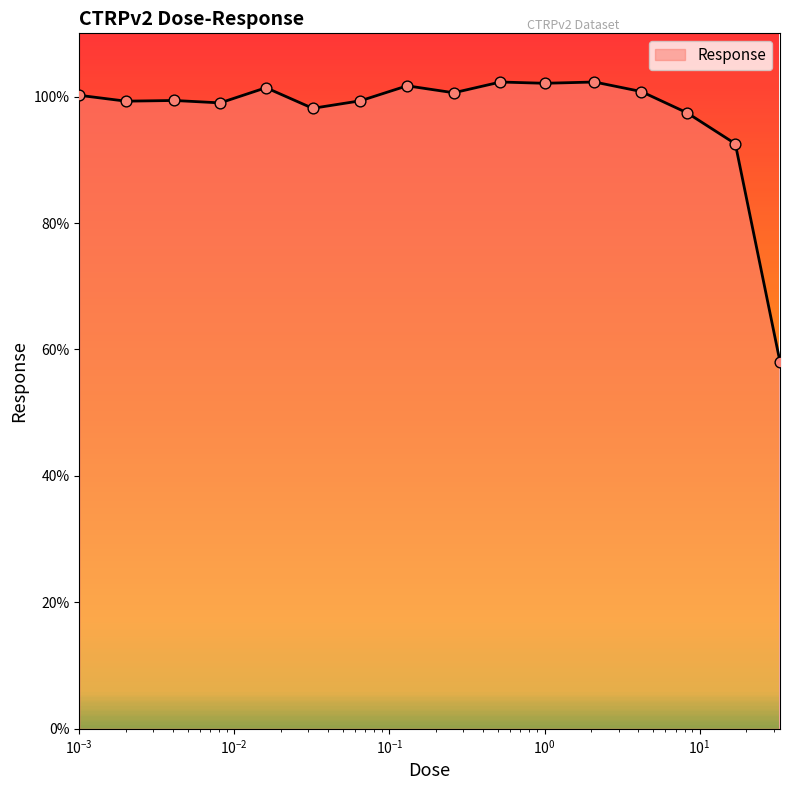

What is the maximum value shown in the chart?

102.3